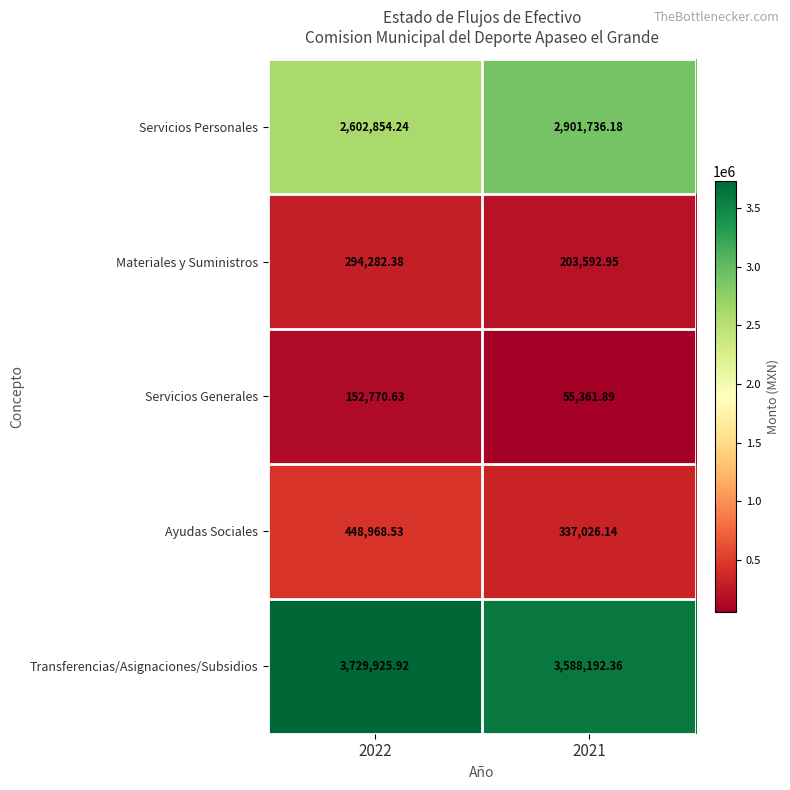

Is the value of Ayudas Sociales at 2022 greater than the value of Servicios Personales at 2021?

No